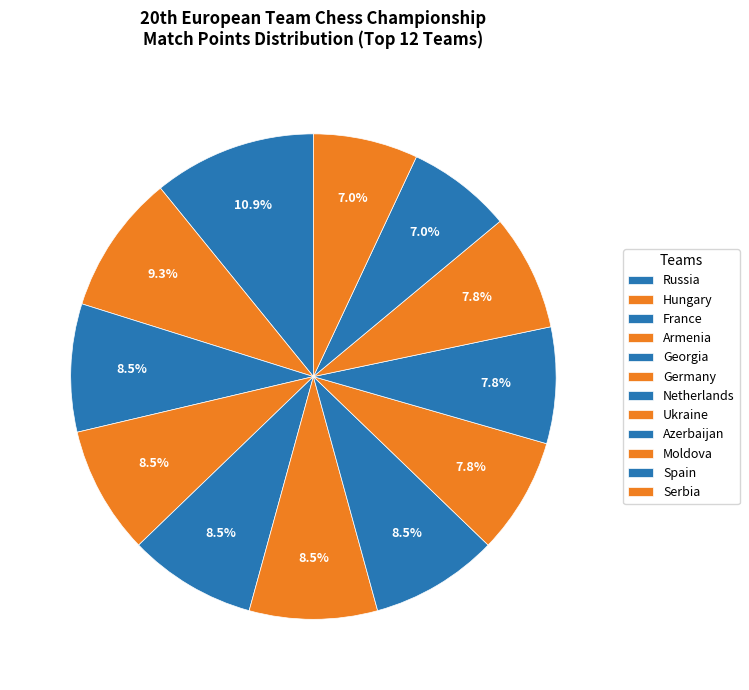

True or false: Azerbaijan accounts for 20% of the total.

False